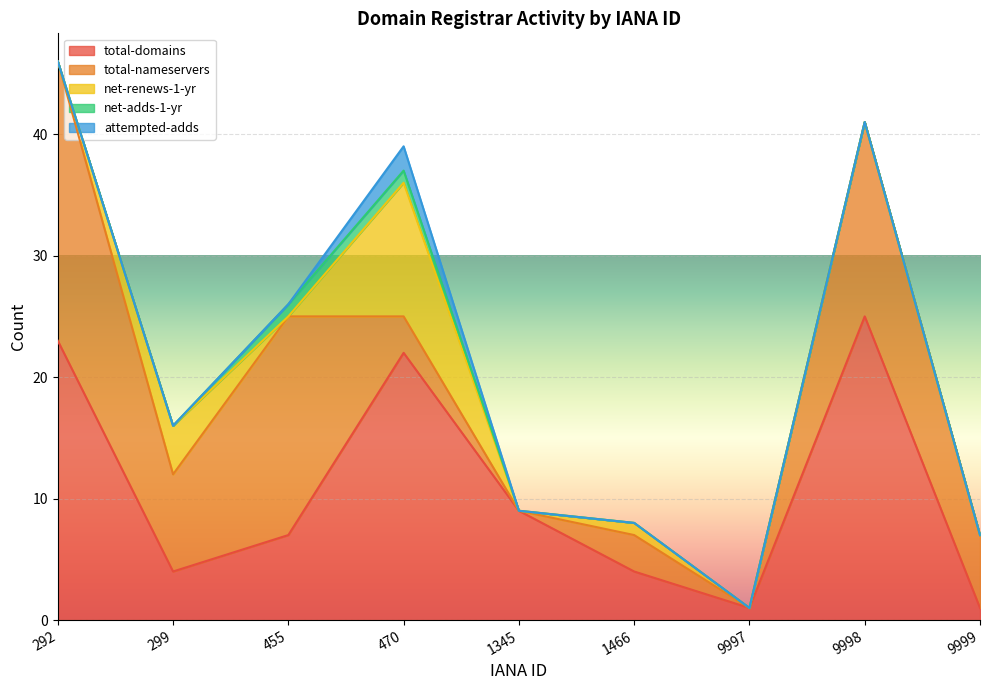

Which series changed the most between 9997 and 9998?

total-domains